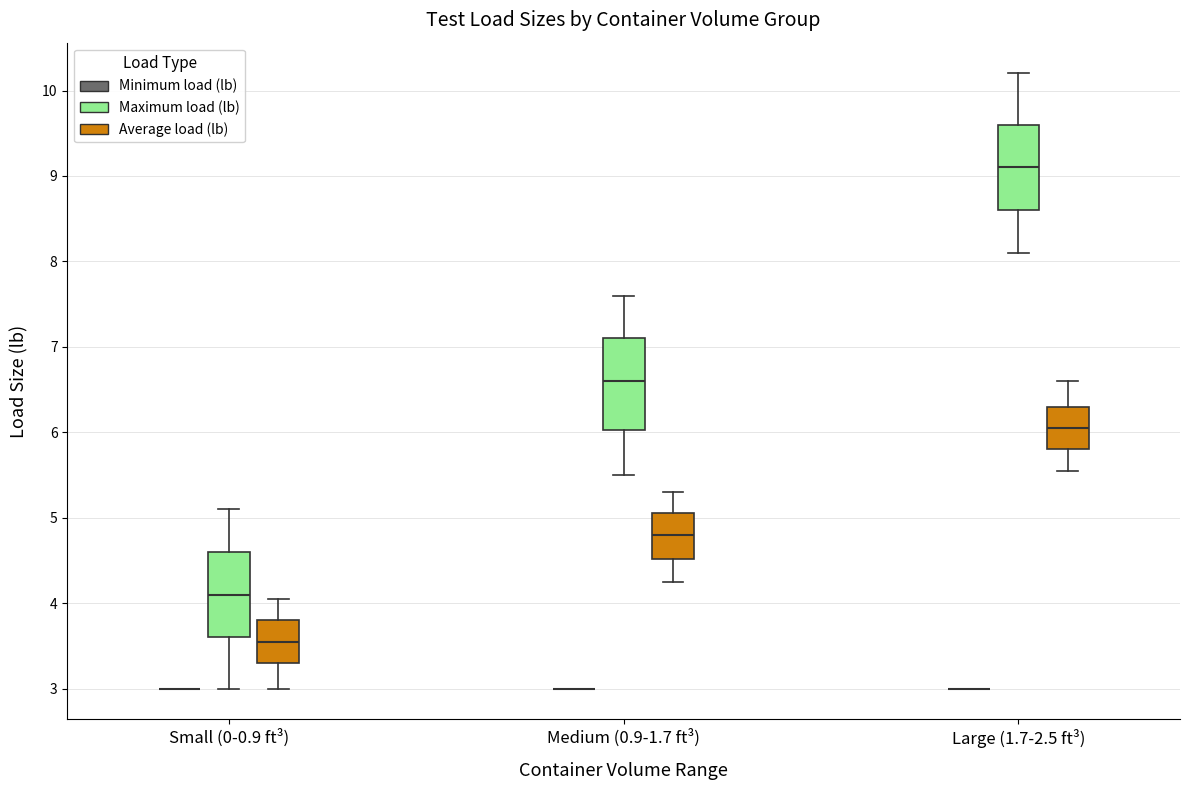

Reading left to right, read every box against the y-axis: the position of its median line, the range the box covers, and the ends of its whiskers. The values are not printed on the chart, so give them approximately, as read against the axis.

Small (0-0.9 ft³) (Minimum load (lb)): box collapsed to a line at 3.0, whiskers 3.0 to 3.0
Small (0-0.9 ft³) (Maximum load (lb)): median 4.1, box 3.6 to 4.6, whiskers 3.0 to 5.1
Small (0-0.9 ft³) (Average load (lb)): median 3.6, box 3.3 to 3.8, whiskers 3.0 to 4.1
Medium (0.9-1.7 ft³) (Minimum load (lb)): box collapsed to a line at 3.0, whiskers 3.0 to 3.0
Medium (0.9-1.7 ft³) (Maximum load (lb)): median 6.6, box 6.0 to 7.1, whiskers 5.5 to 7.6
Medium (0.9-1.7 ft³) (Average load (lb)): median 4.8, box 4.5 to 5.1, whiskers 4.3 to 5.3
Large (1.7-2.5 ft³) (Minimum load (lb)): box collapsed to a line at 3.0, whiskers 3.0 to 3.0
Large (1.7-2.5 ft³) (Maximum load (lb)): median 9.1, box 8.6 to 9.6, whiskers 8.1 to 10.2
Large (1.7-2.5 ft³) (Average load (lb)): median 6.1, box 5.8 to 6.3, whiskers 5.6 to 6.6